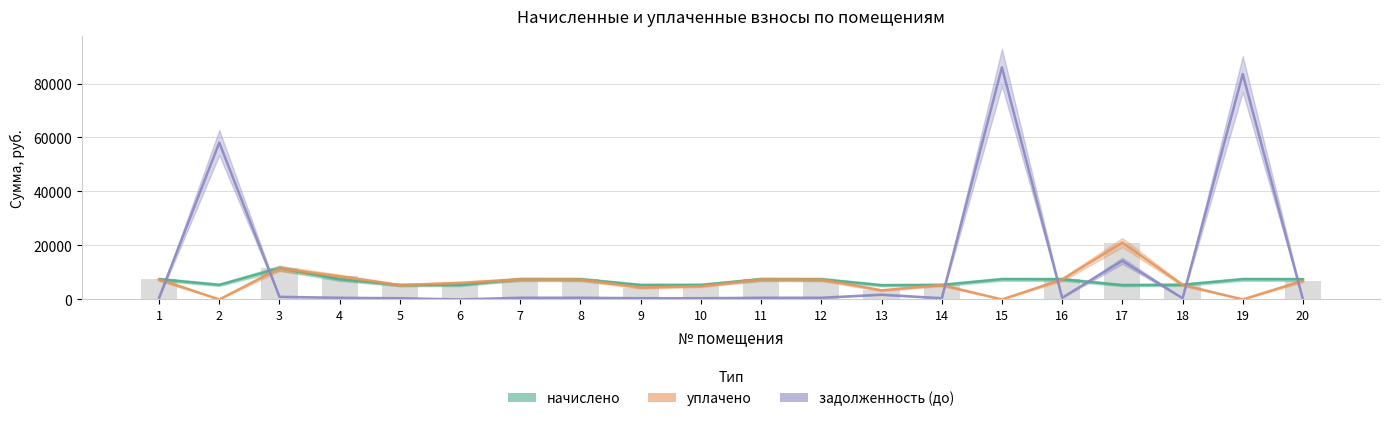

Is the value of задолженность (до) at 10 greater than the value of уплачено at 2?

Yes